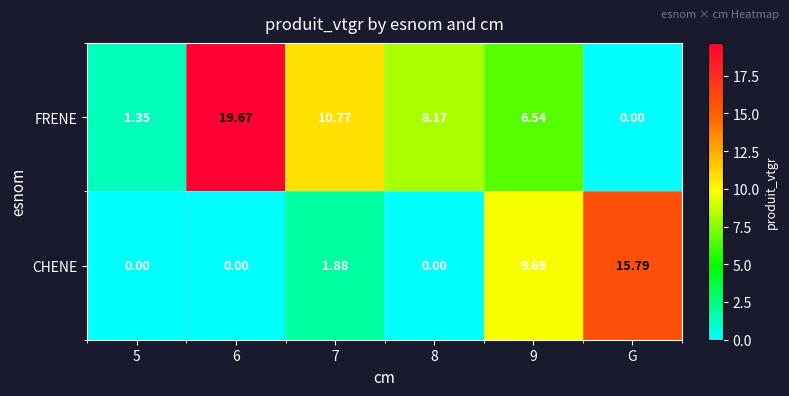

At which label does FRENE reach its minimum?

G